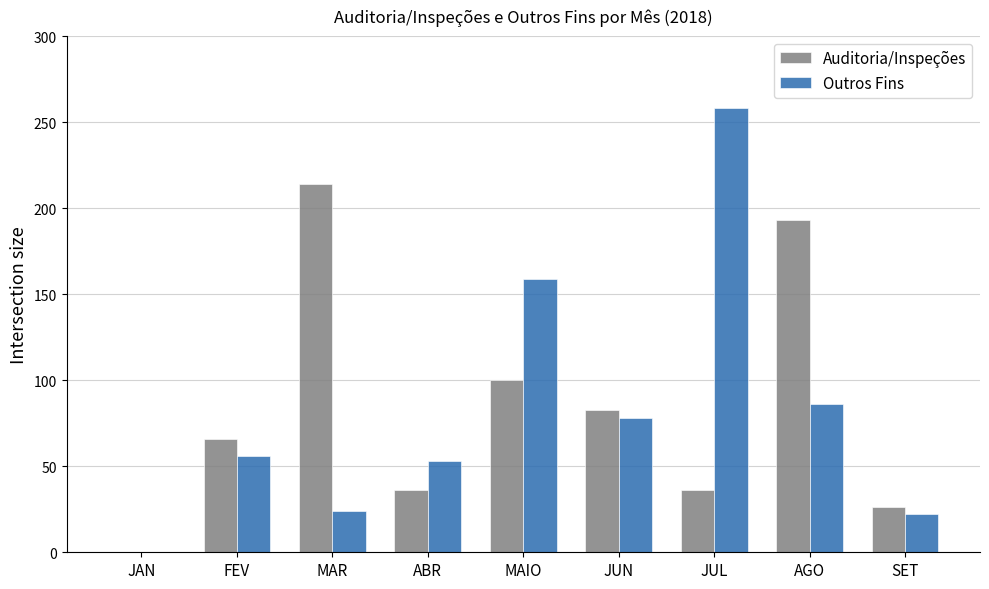

Which category has the highest value in the Auditoria/Inspeções series?

MAR